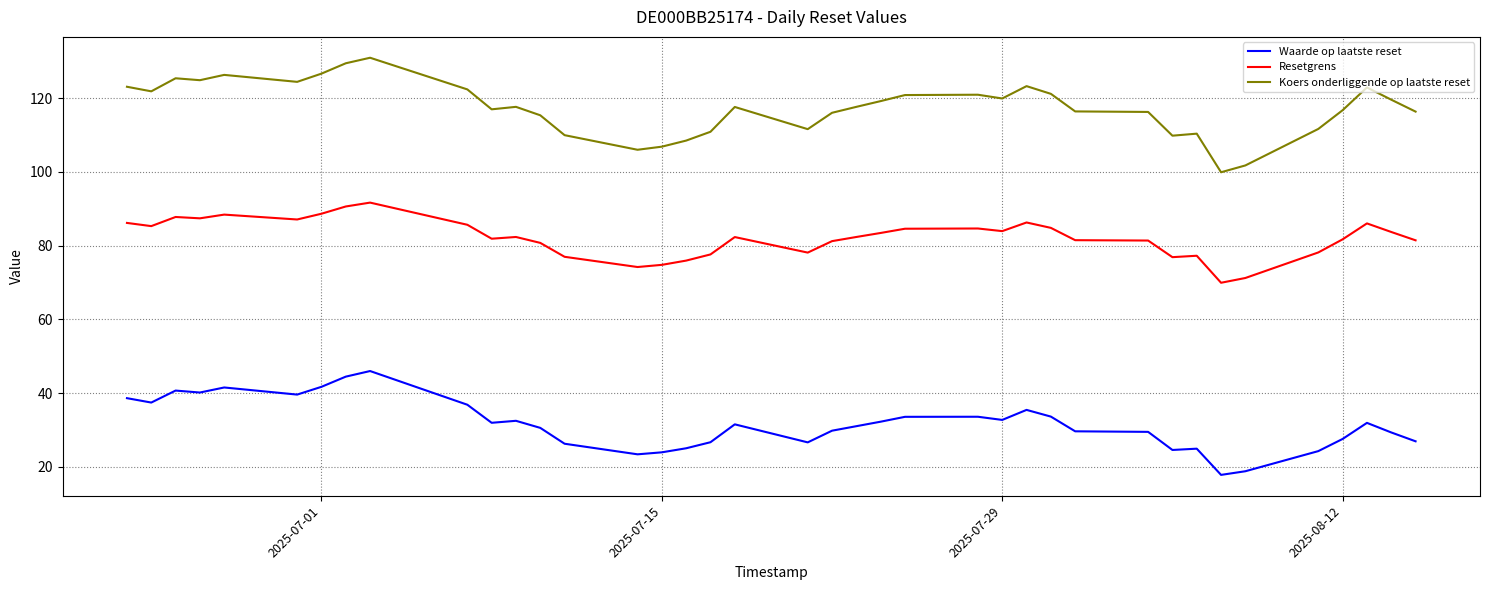

Which series has the largest total across all categories?

Koers onderliggende op laatste reset